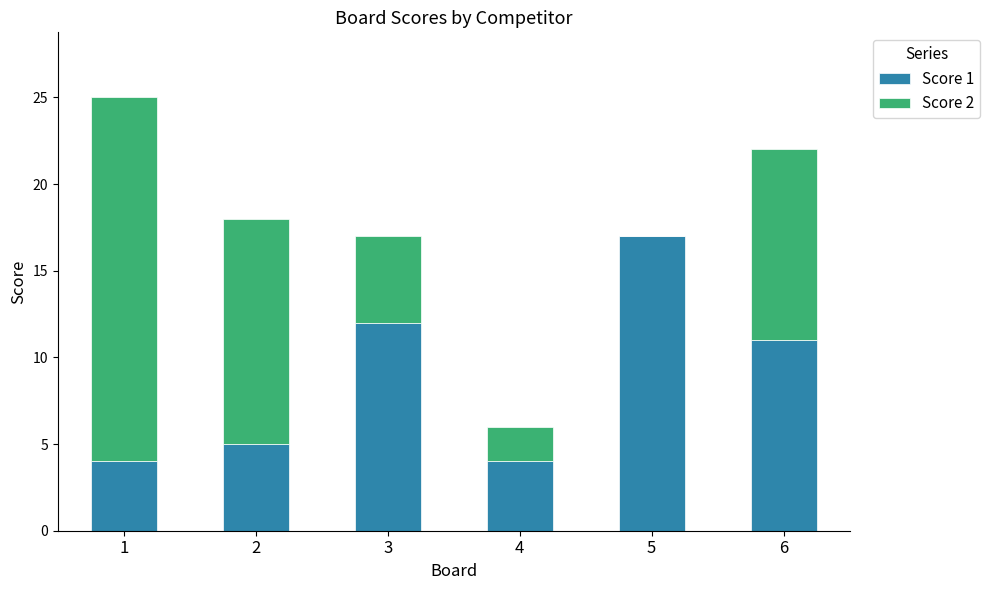

Are the bars grouped side by side (vs. stacked)?

No